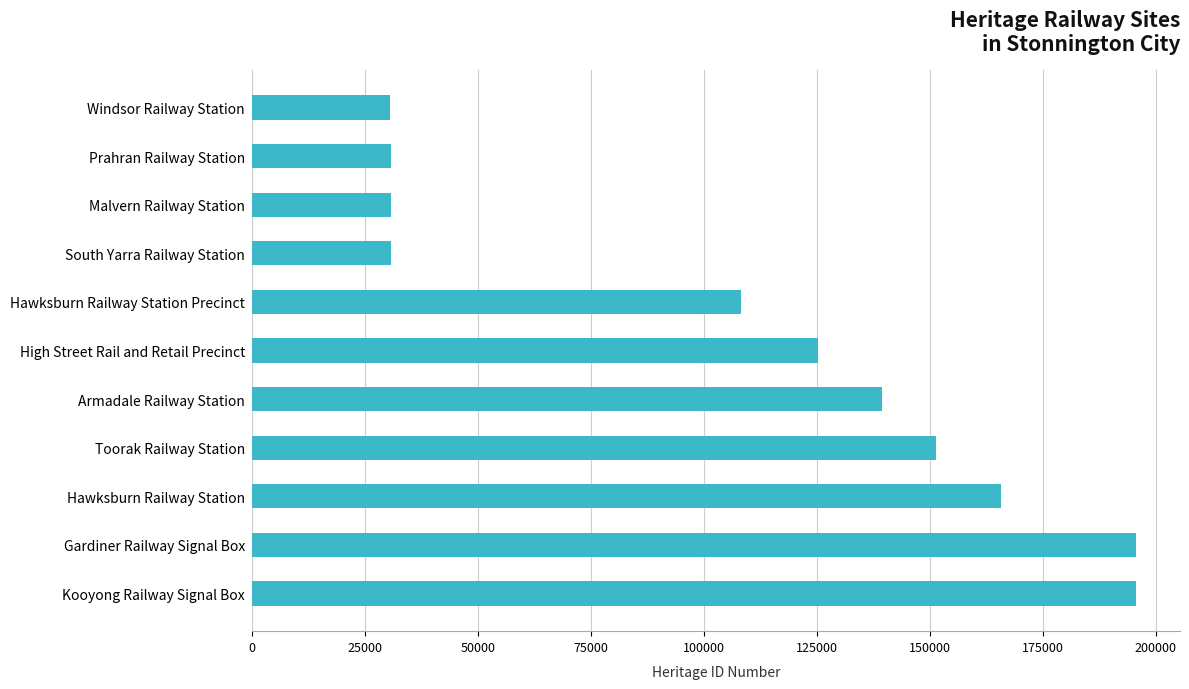

What is the difference between the maximum and minimum values?

164872